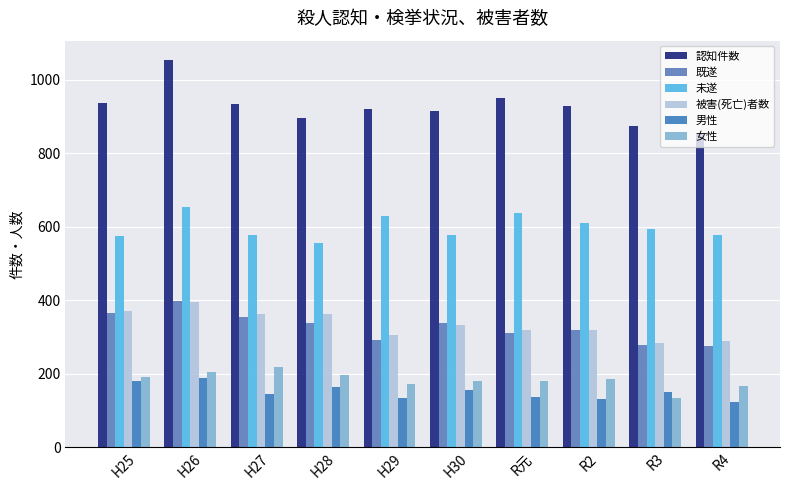

What is the difference between the 未遂 values at R2 and R元?

27